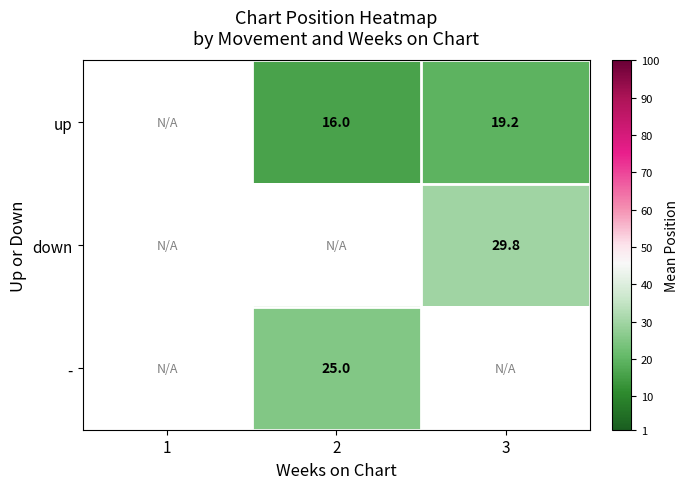

The value of - at 2 is 17.1. True or false?

False